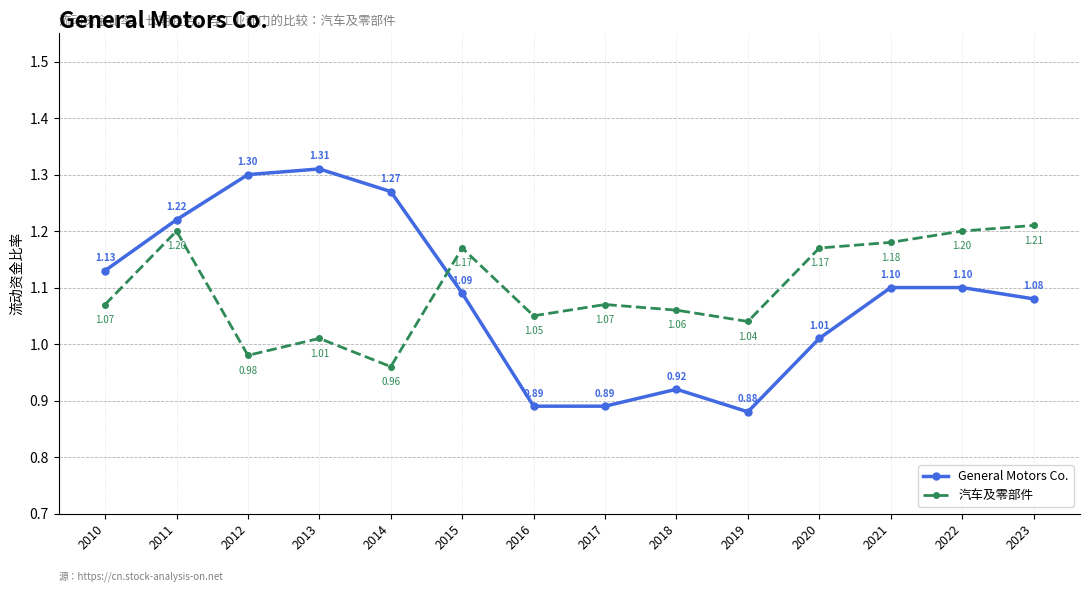

At which category does General Motors Co. reach its first local peak?

2013